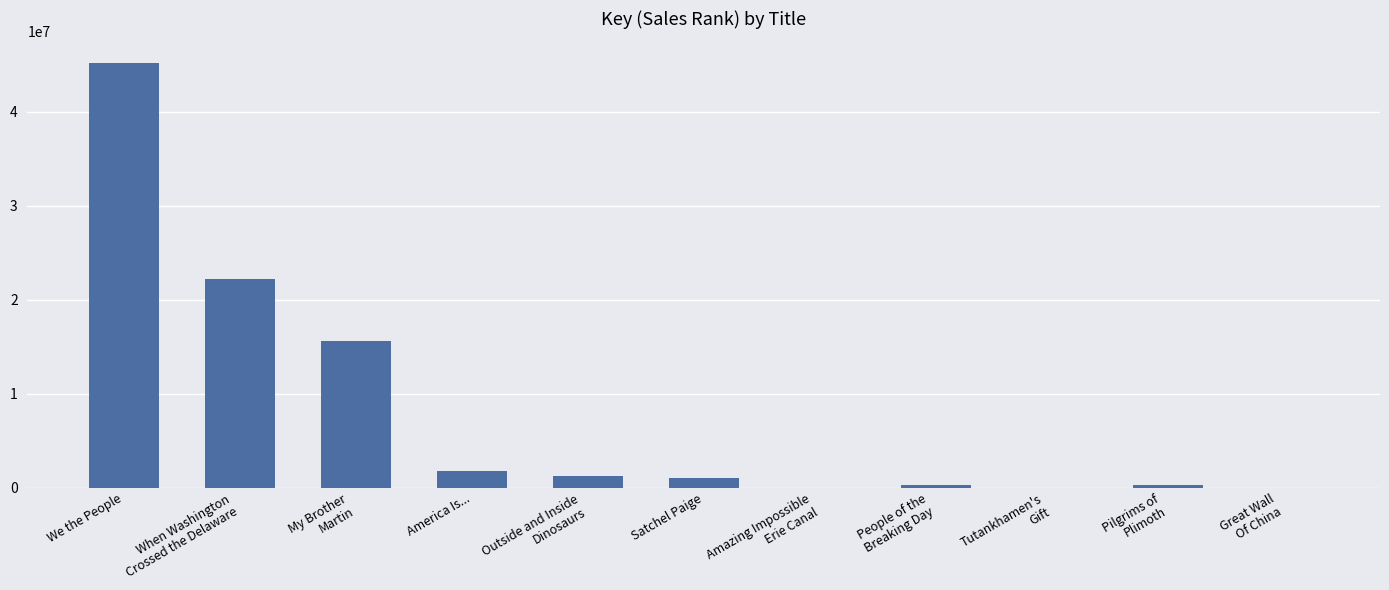

Where does the data first go above 1061673?

We the People